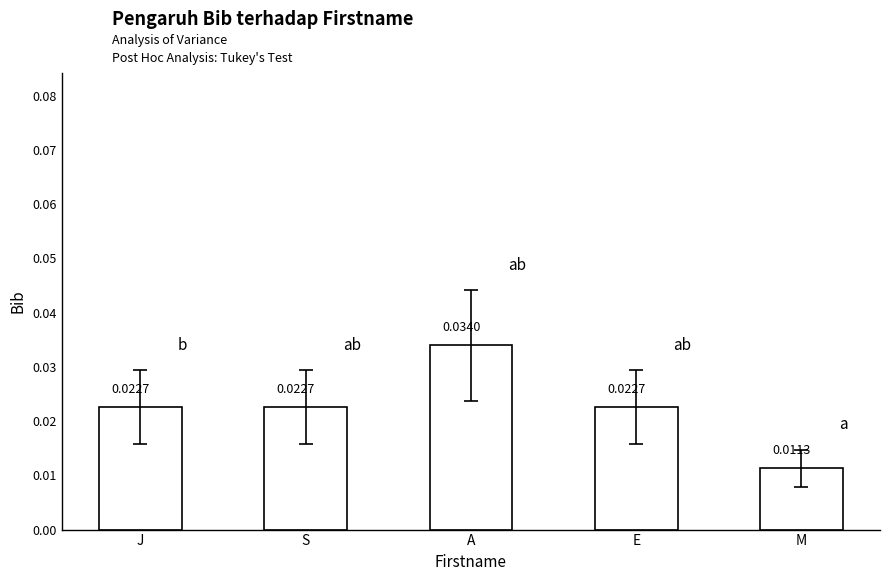

At which category does the chart reach its peak across all series?

A